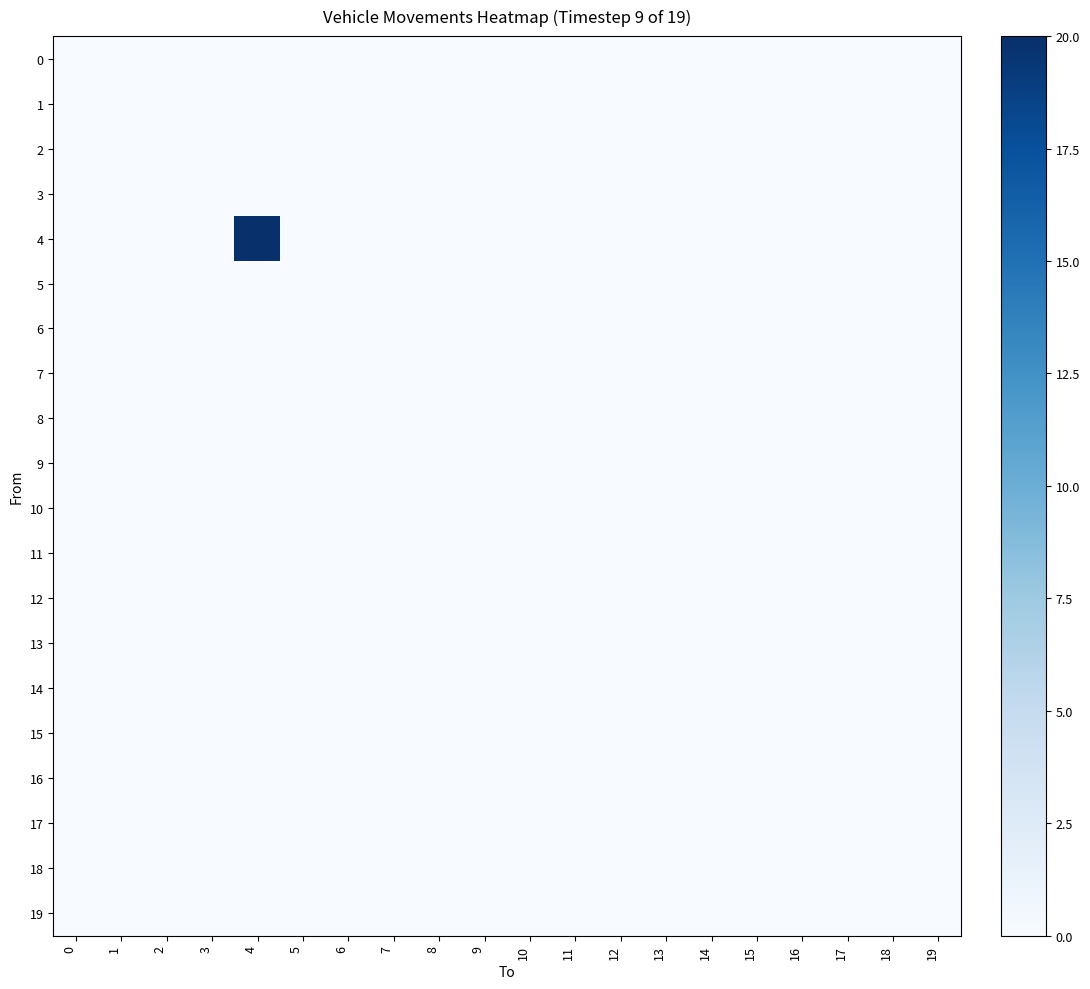

Which category has the highest value across all series?

4